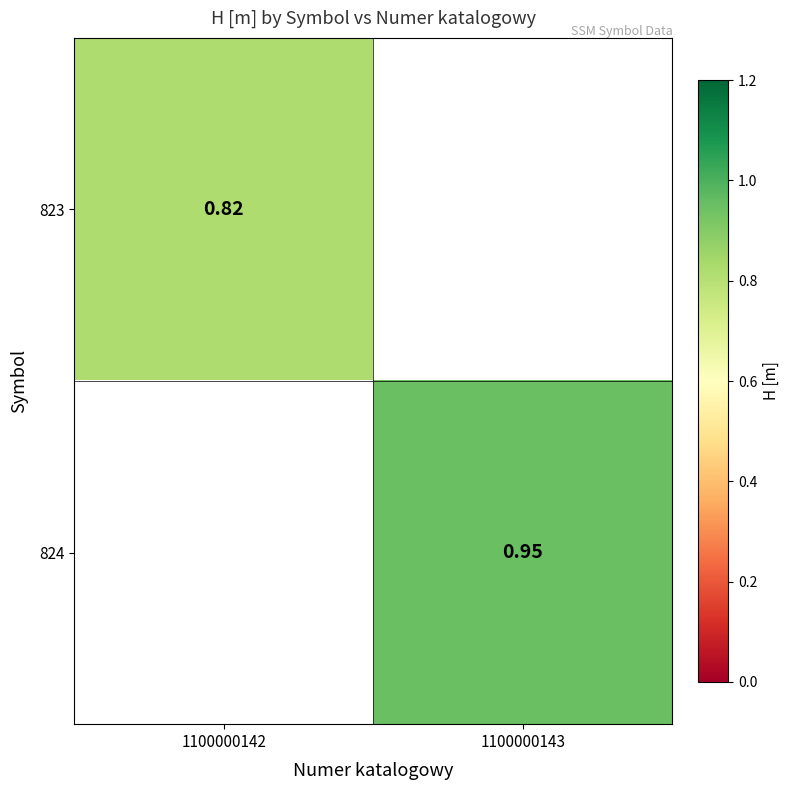

Where is 823 nearest to the value 0?

1100000142